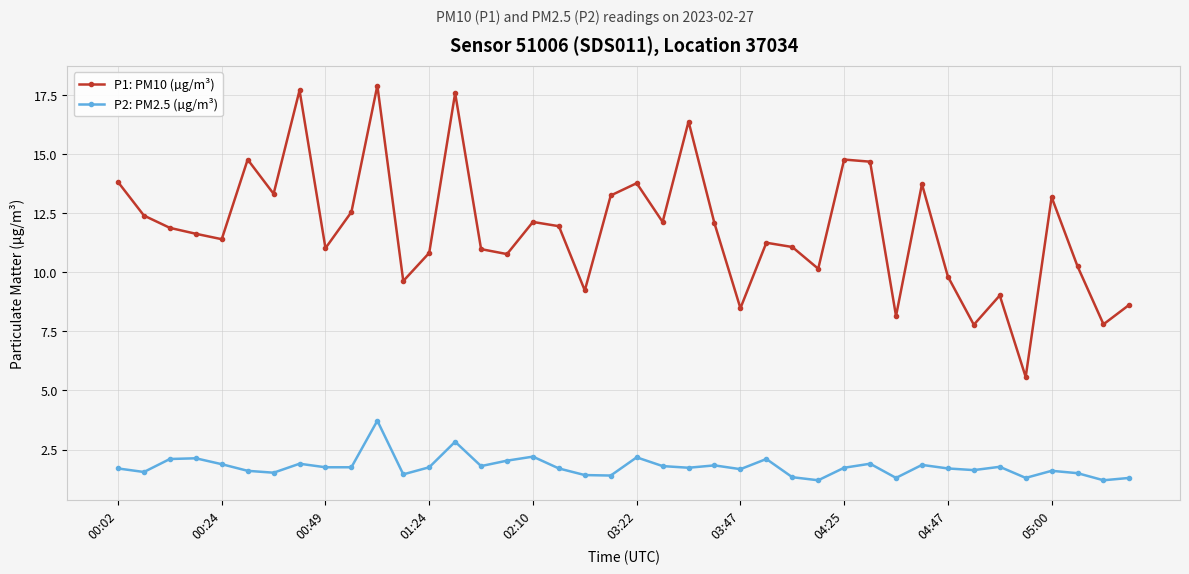

What is the value of the P1: PM10 (µg/m³) point at the 9th from the left?

11.0